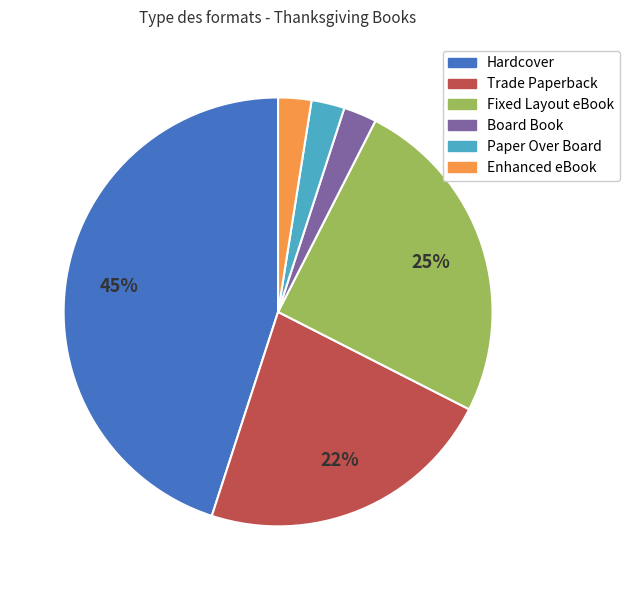

To the nearest percent, what is the average slice percentage?

17%